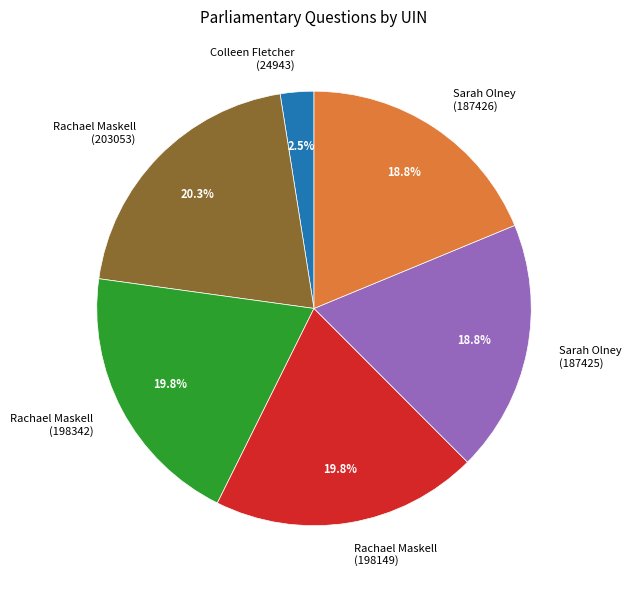

Which category has the smallest portion of the pie?

Colleen Fletcher (24943)